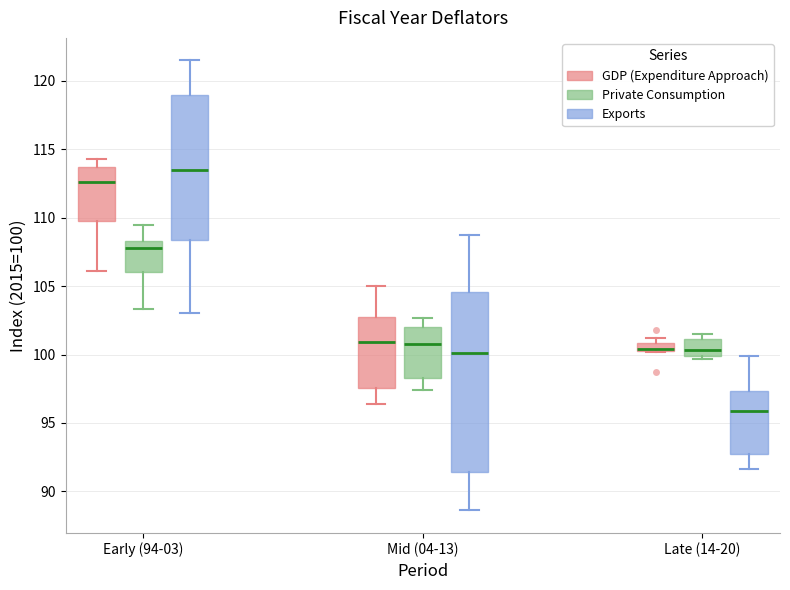

Which box is the tallest, from its lower edge to its upper edge?

Mid (04-13) (Exports)